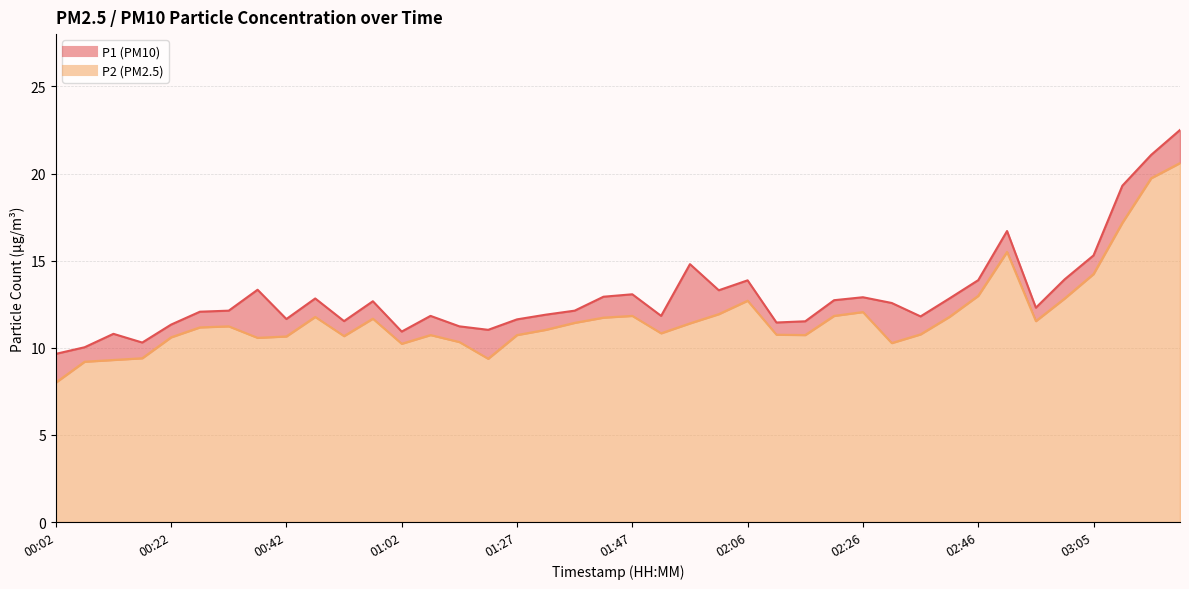

Rank the series at 01:37 from highest to lowest value.

P1, P2